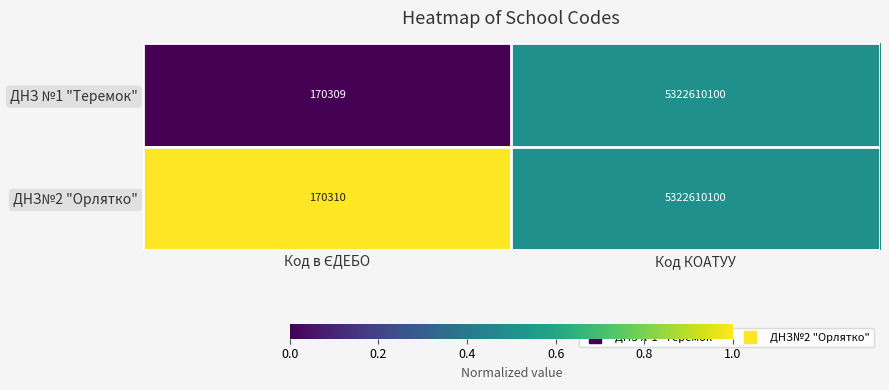

Rank the series by their average value, from lowest to highest.

ДНЗ №1 "Теремок", ДНЗ№2 "Орлятко"